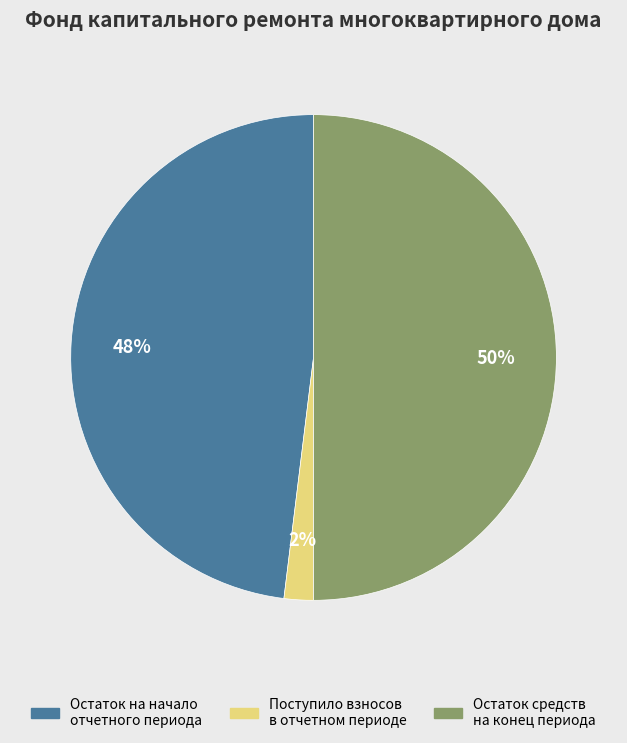

To the nearest percent, what is the difference between the largest and smallest slice percentages?

48%